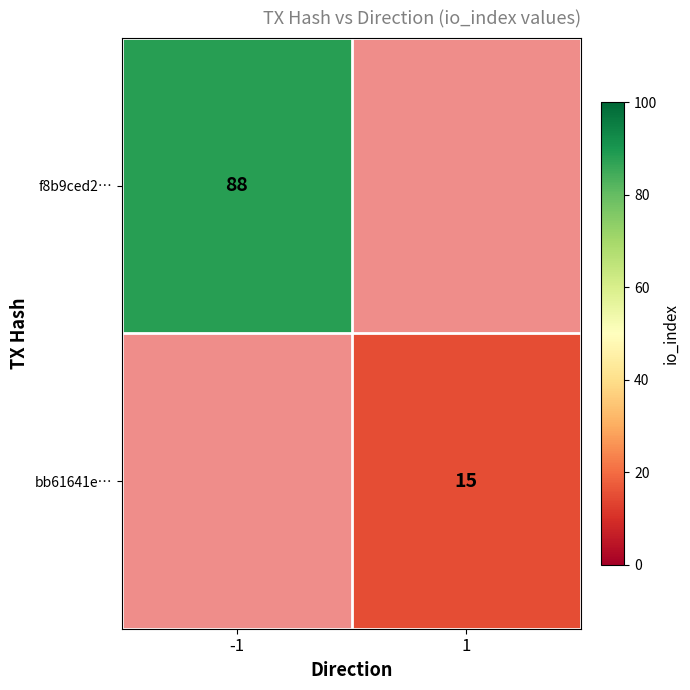

Is it true that bb61641e… equals 15 at 1?

True